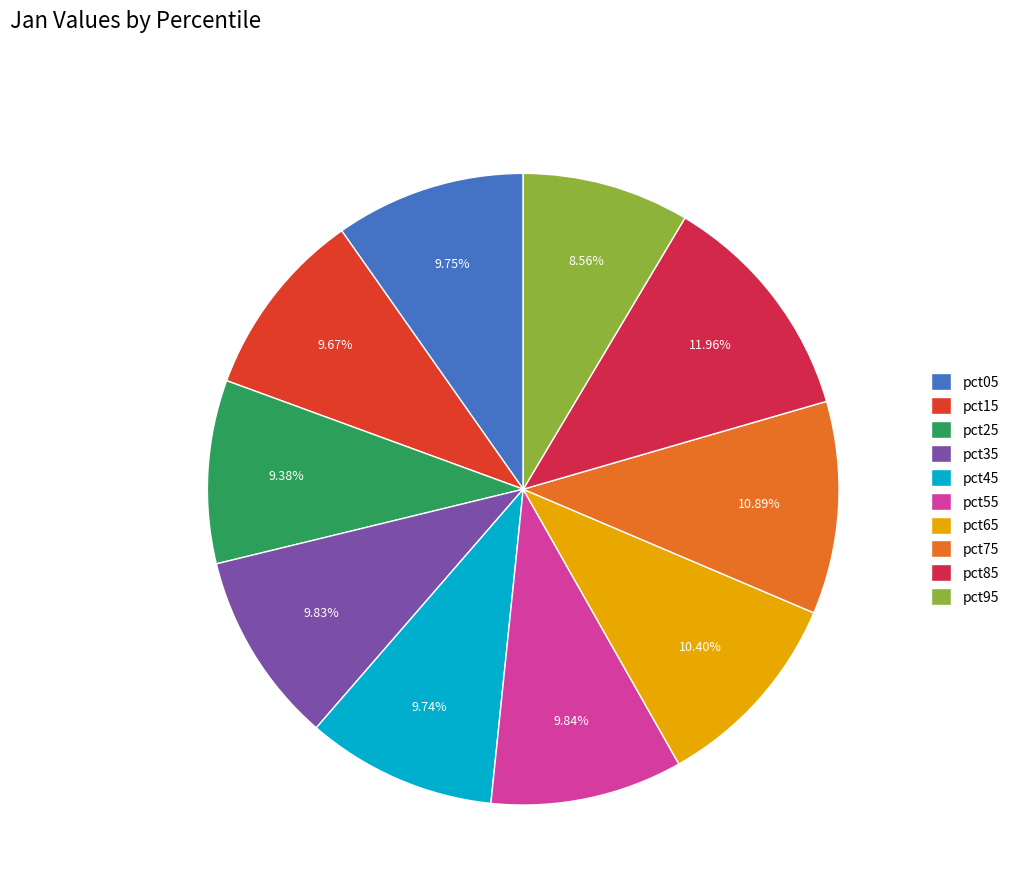

Does any single category account for the majority?

No